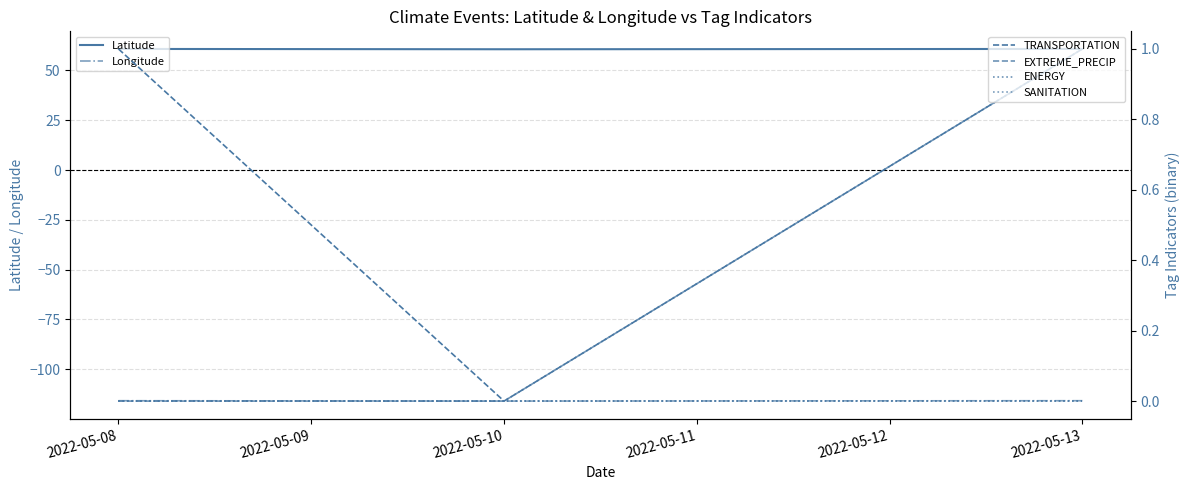

What is the sum of all EXTREME_PRECIP values?

1.0